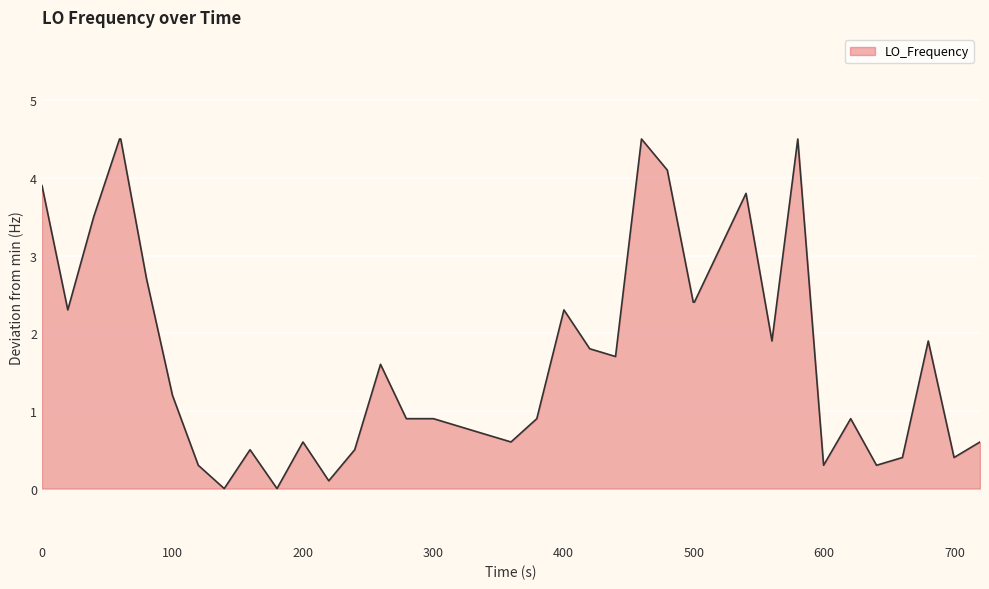

What is the difference between the maximum and minimum values?

4.5